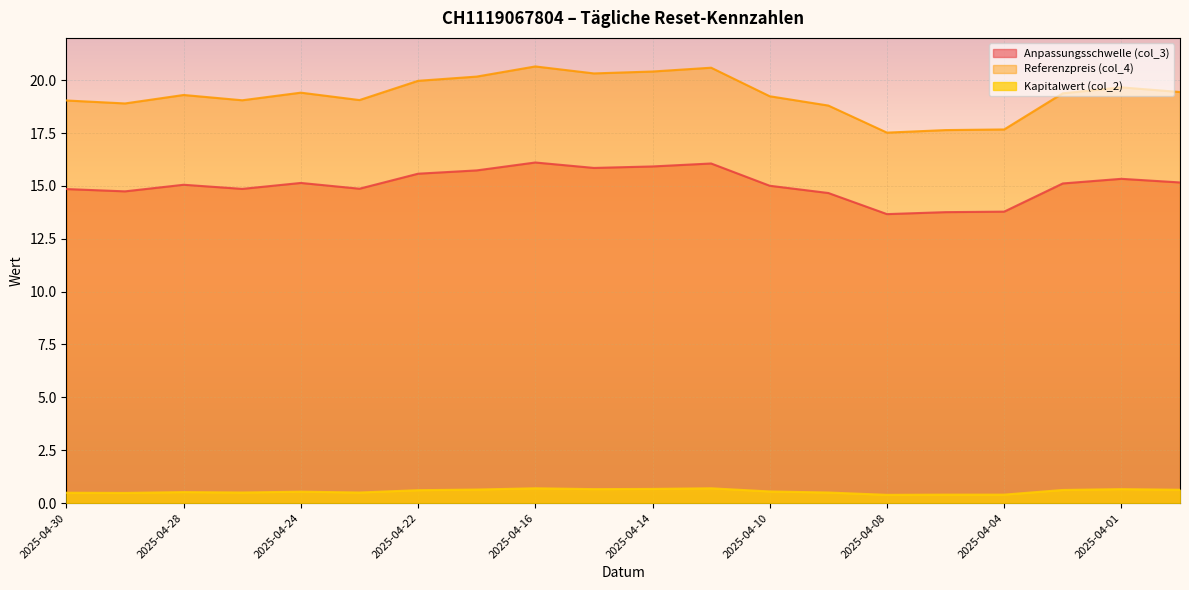

What is the difference between the Kapitalwert (col_2) values at 2025-03-31 and 2025-04-23?

0.1